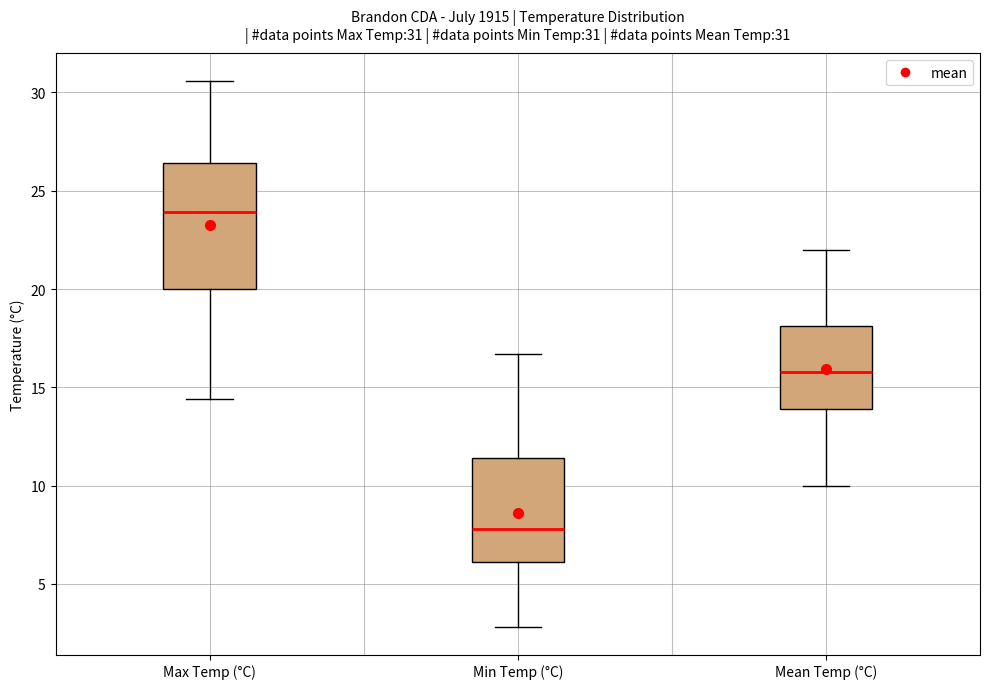

Which box's median line is the lowest?

Min Temp (°C)